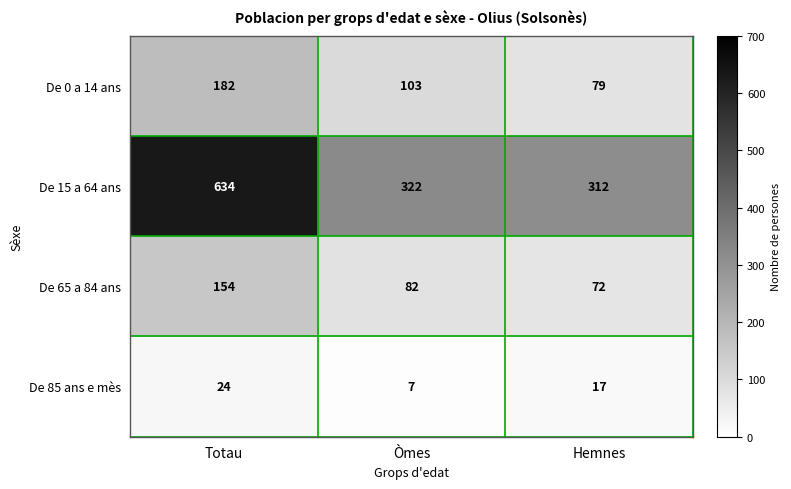

Which series changed the most between Òmes and Hemnes?

De 0 a 14 ans